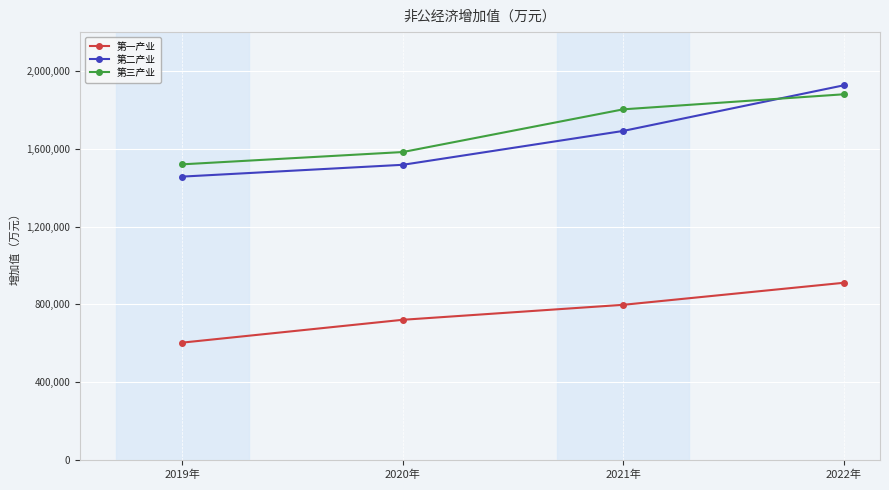

Is it true that 第二产业 equals 2816081 at 2022年?

False